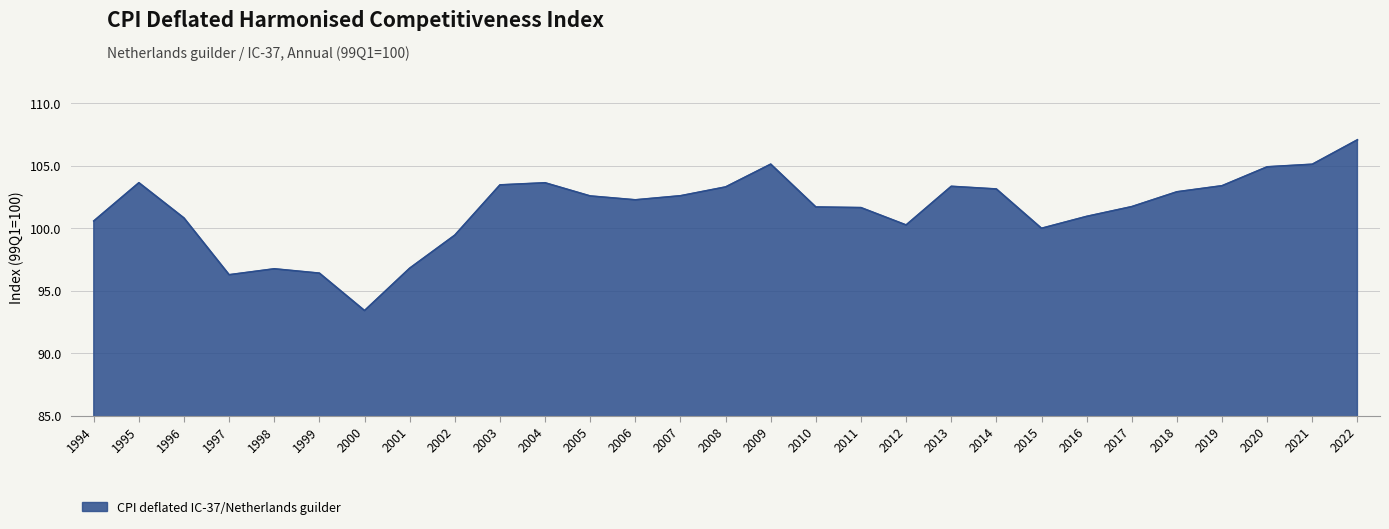

What is the approximate value at 2001?

96.8